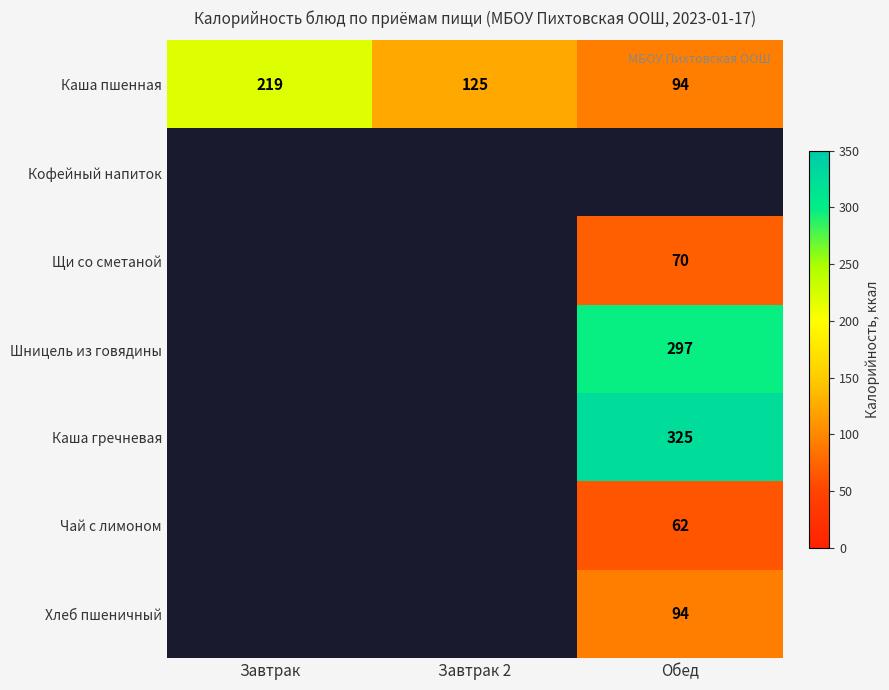

How many data points in Каша пшенная are less than 125?

1